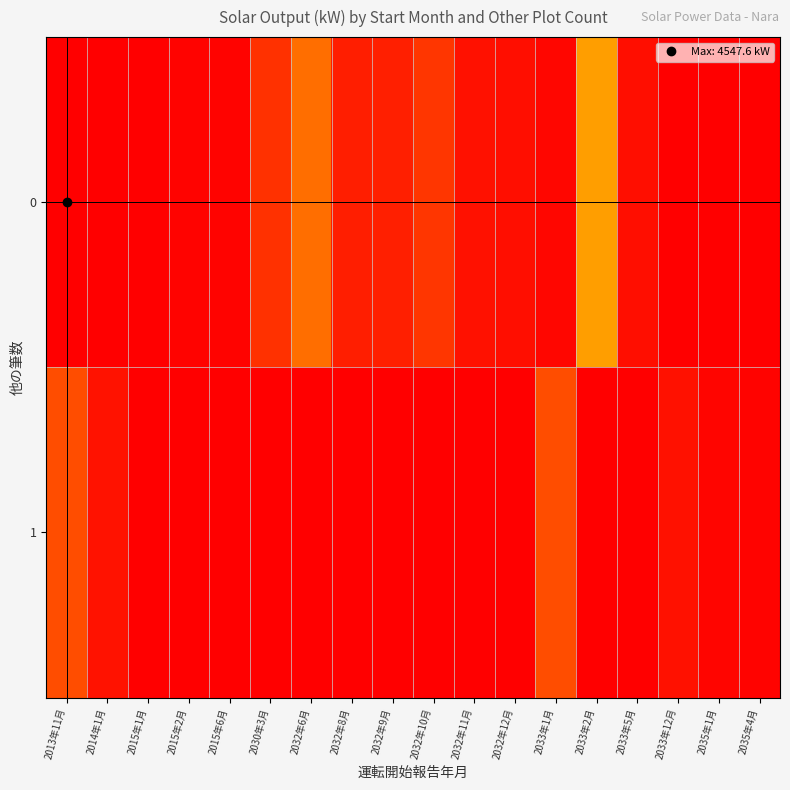

Reading left to right, list all the values displayed in this chart.

0: 2013年11月=4547.6	2014年1月=0.0	2015年1月=0.0	2015年2月=33.8	2015年6月=29.1	2030年3月=333.5	2032年6月=750.0	2032年8月=205.4	2032年9月=220.3	2032年10月=364.4	2032年11月=120.3	2032年12月=100.0	2033年1月=50.0	2033年2月=1130.9	2033年5月=99.8	2033年12月=0.0	2035年1月=0.0	2035年4月=0.0
1: 2013年11月=520.0	2014年1月=131.7	2015年1月=0.0	2015年2月=0.0	2015年6月=0.0	2030年3月=0.0	2032年6月=0.0	2032年8月=0.0	2032年9月=0.0	2032年10月=0.0	2032年11月=0.0	2032年12月=0.0	2033年1月=520.0	2033年2月=0.0	2033年5月=0.0	2033年12月=121.7	2035年1月=36.1	2035年4月=30.0